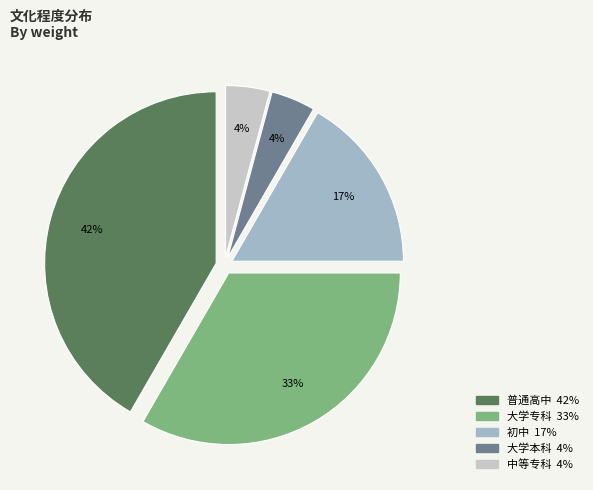

What percentage is the 大学本科 slice, to the nearest percent?

4%